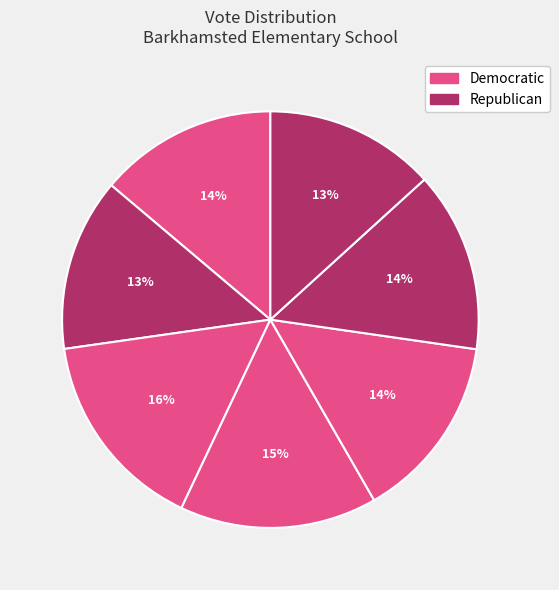

Is there a majority slice in this chart?

No